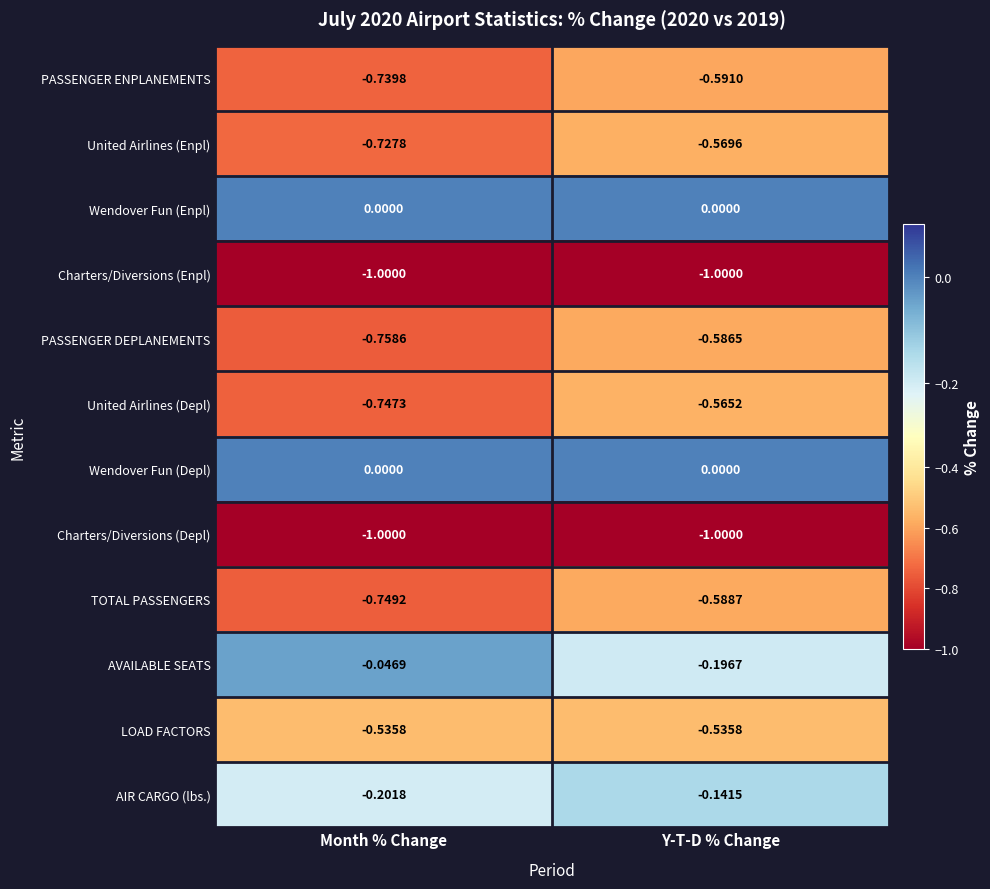

Which series has the largest range (max minus min)?

United Airlines (Depl)